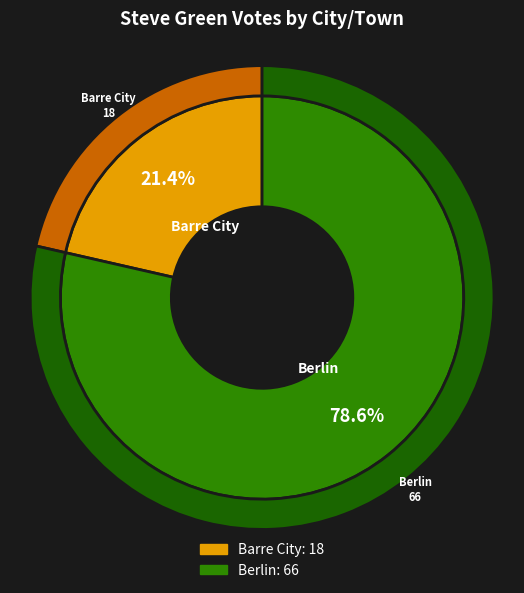

Rank the categories by value from highest to lowest.

Berlin, Barre City